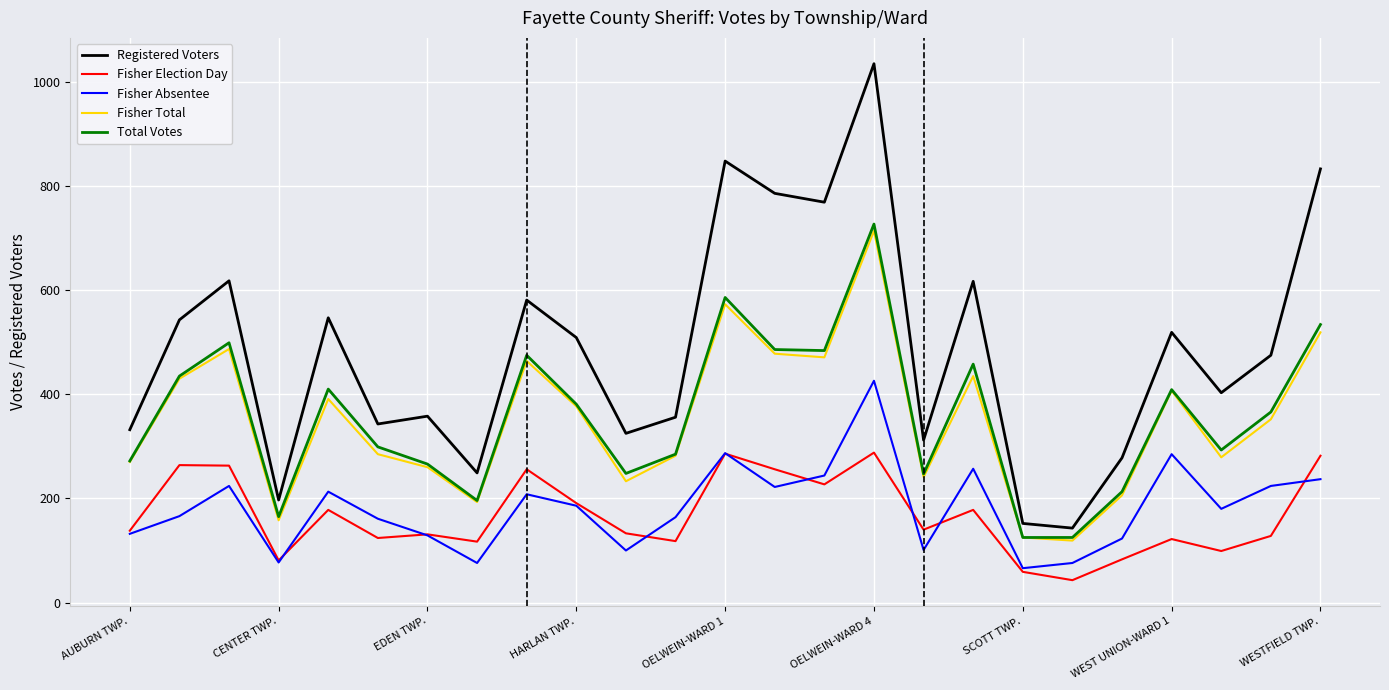

Which series has the widest spread of values?

Registered Voters